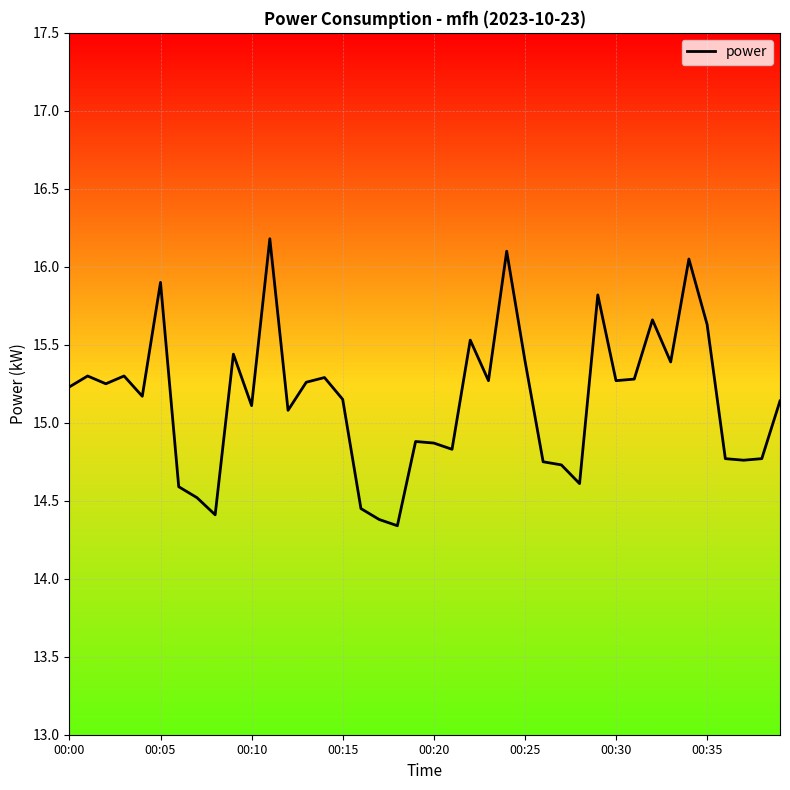

What is the maximum value shown in the chart?

16.2